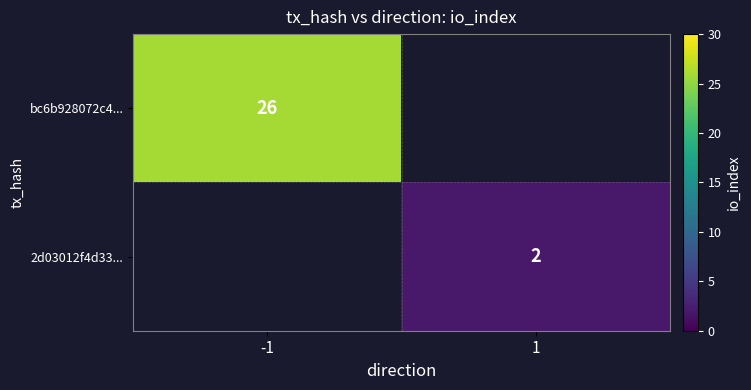

True or false: bc6b928072c4... has a value of 35.4 at -1.

False